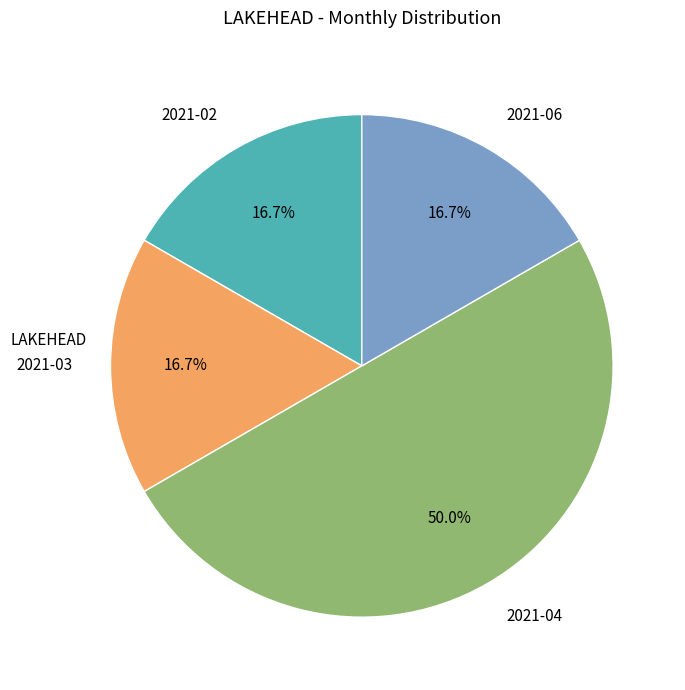

Do 2021-04 and 2021-06 together represent more than half of the pie?

Yes